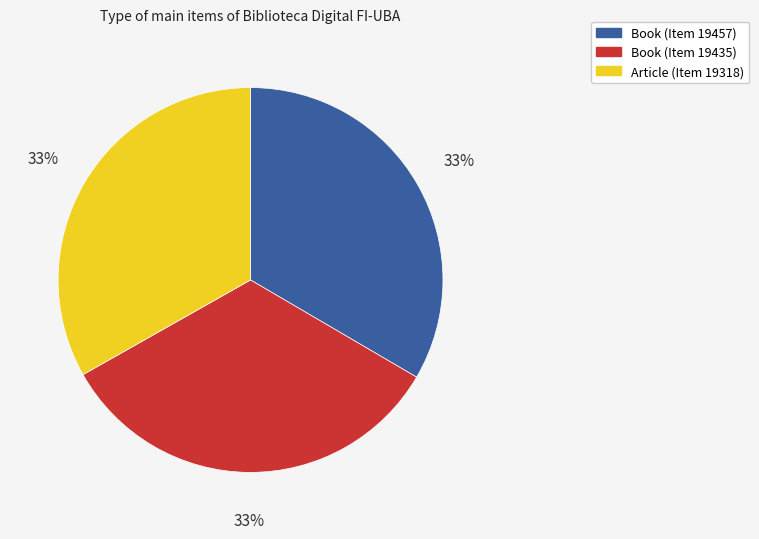

Is the sum of Book (Item 19435) and Article (Item 19318) greater than half?

Yes